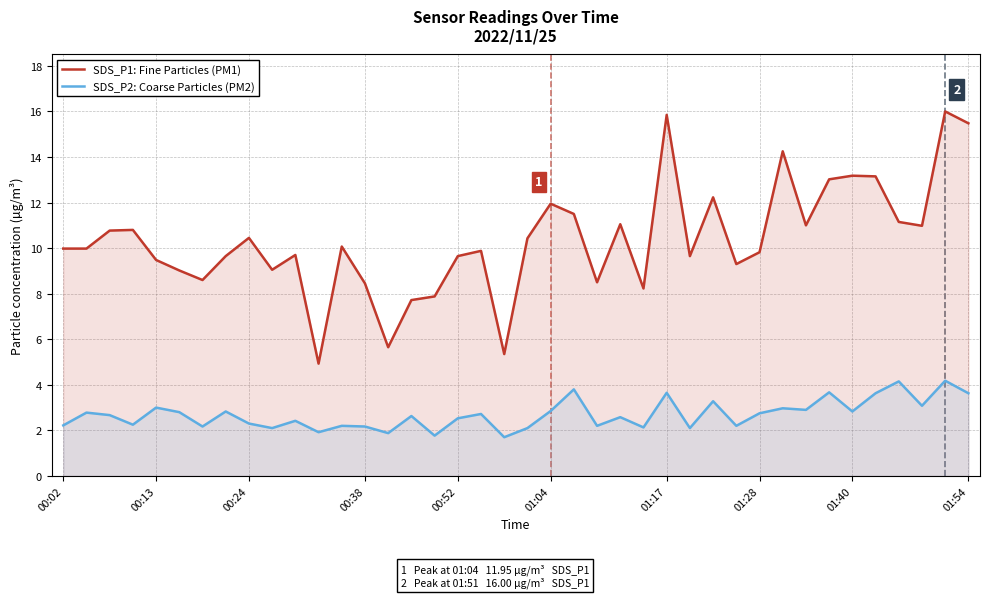

What is the lowest value of the SDS_P2: Coarse Particles (PM2) series?

1.7